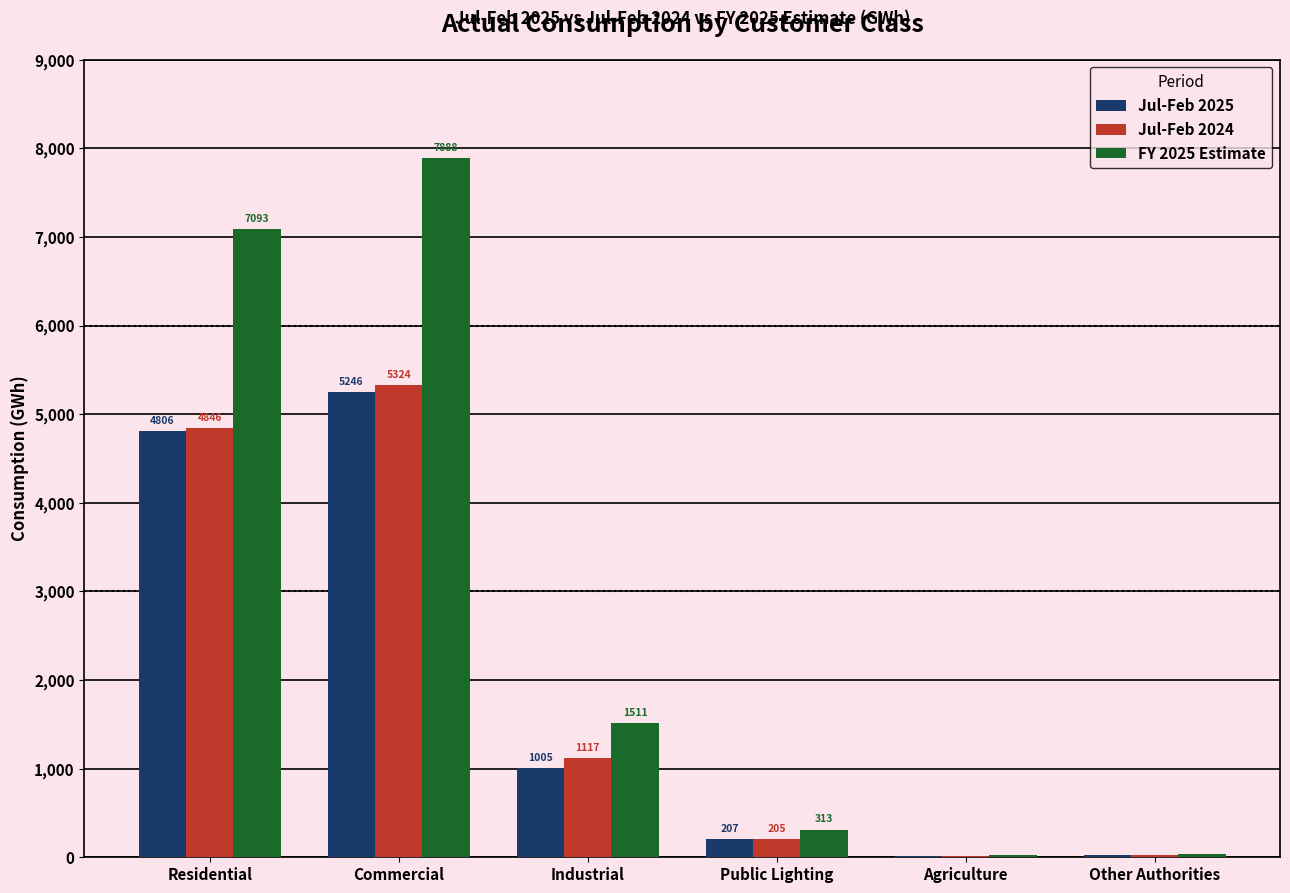

Is it true that Jul-Feb 2024 equals 327.2 at Industrial?

False